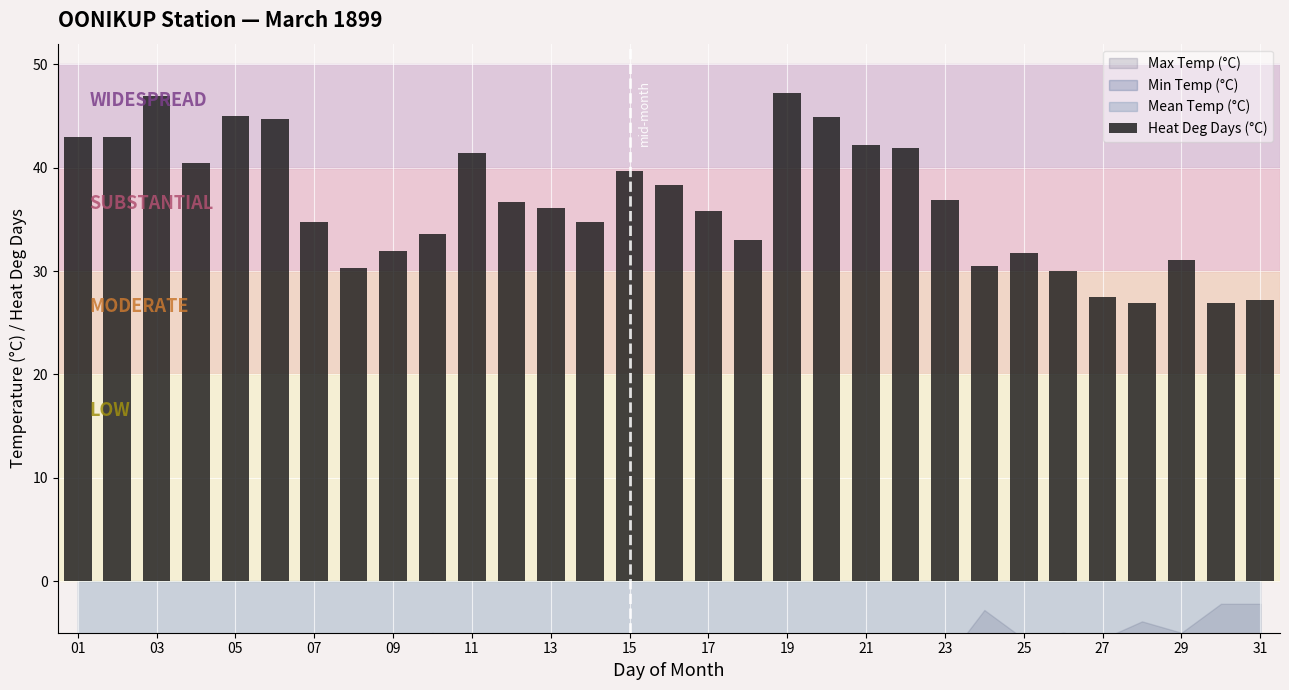

What is the value of the 25th bar from the left?

31.7